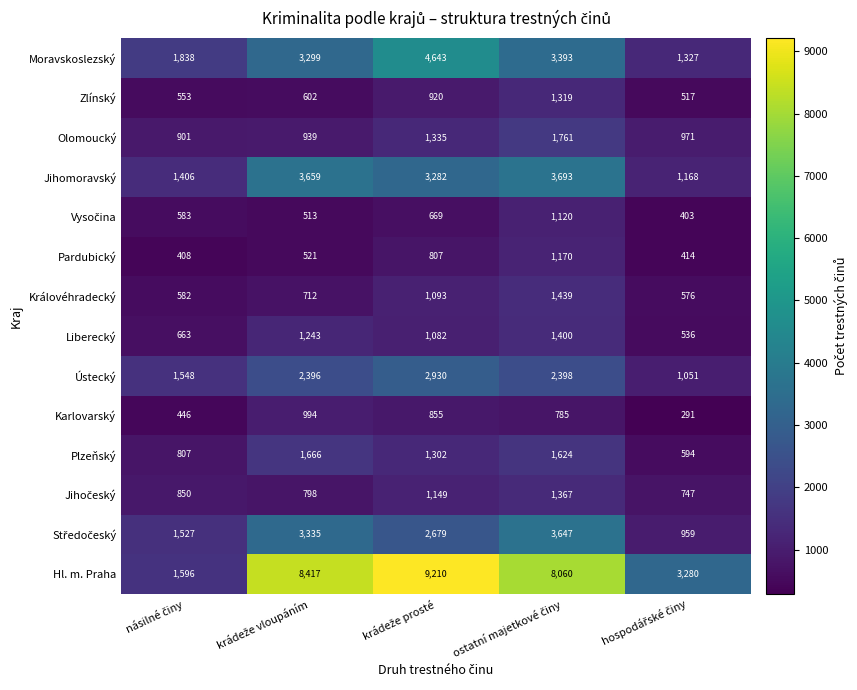

Which series has the largest total across all categories?

Hl. m. Praha